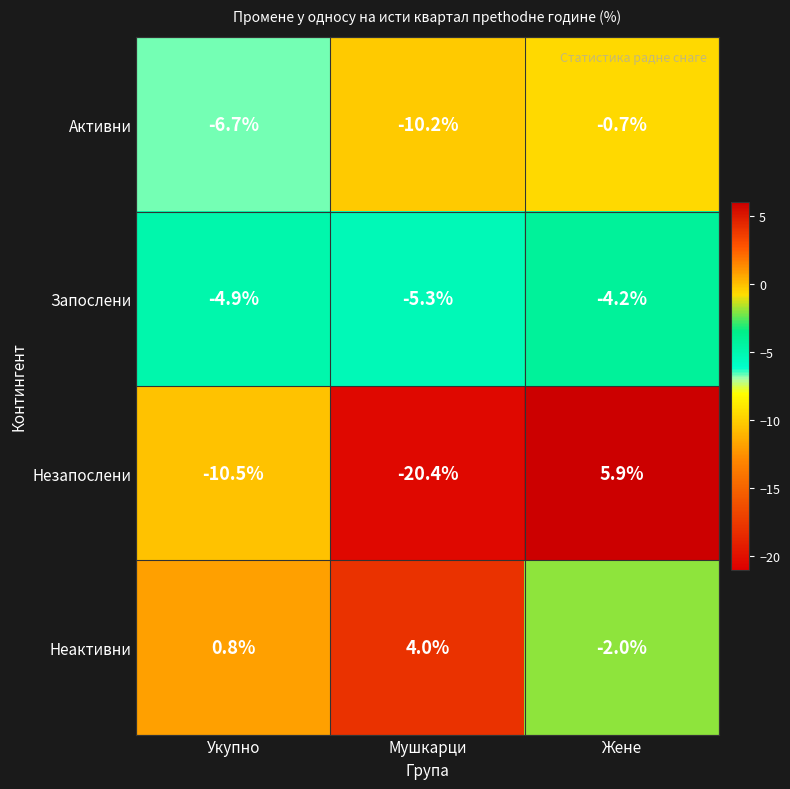

At which category is the sum across all series the highest?

Жене